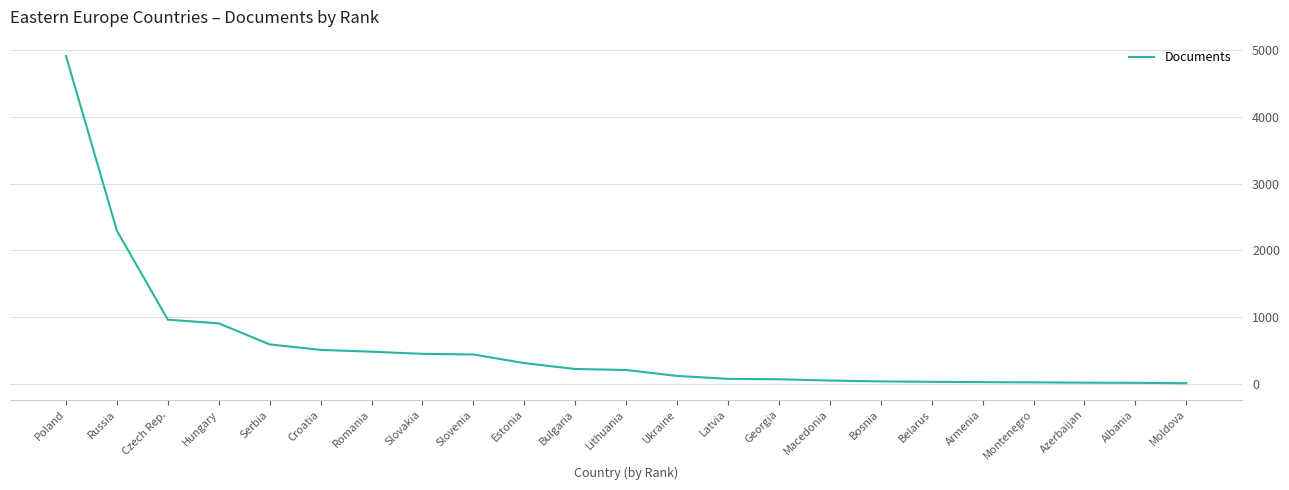

At which label does the data first exceed 210?

Poland